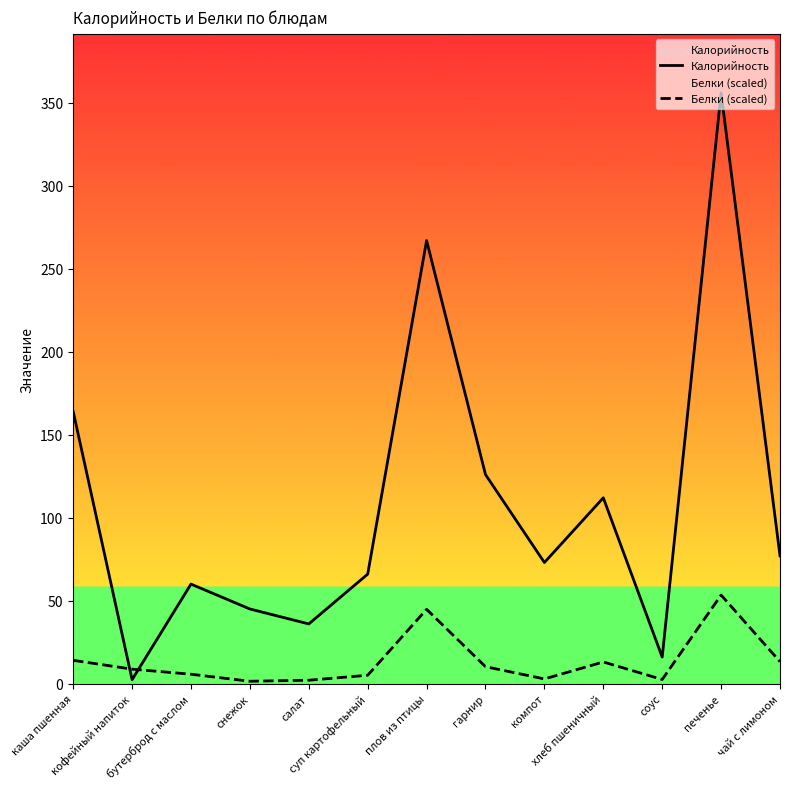

In Белки (scaled), how many points are higher than both neighbors (excluding endpoints)?

3